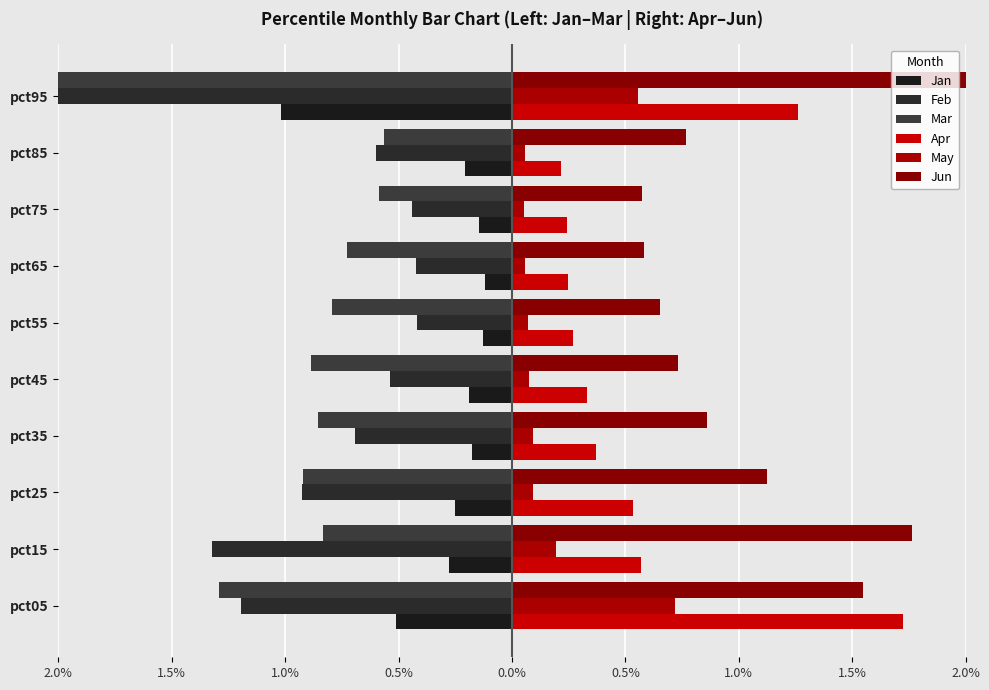

Reading left to right, extract all data points from this chart.

Jan: -0.5	-0.3	-0.3	-0.2	-0.2	-0.1	-0.1	-0.1	-0.2	-1.0
Feb: -1.2	-1.3	-0.9	-0.7	-0.5	-0.4	-0.4	-0.4	-0.6	-5.1
Mar: -1.3	-0.8	-0.9	-0.9	-0.9	-0.8	-0.7	-0.6	-0.6	-8.9
Apr: 1.7	0.6	0.5	0.4	0.3	0.3	0.2	0.2	0.2	1.3
May: 0.7	0.2	0.1	0.1	0.1	0.1	0.1	0.1	0.1	0.6
Jun: 1.5	1.8	1.1	0.9	0.7	0.7	0.6	0.6	0.8	4.3